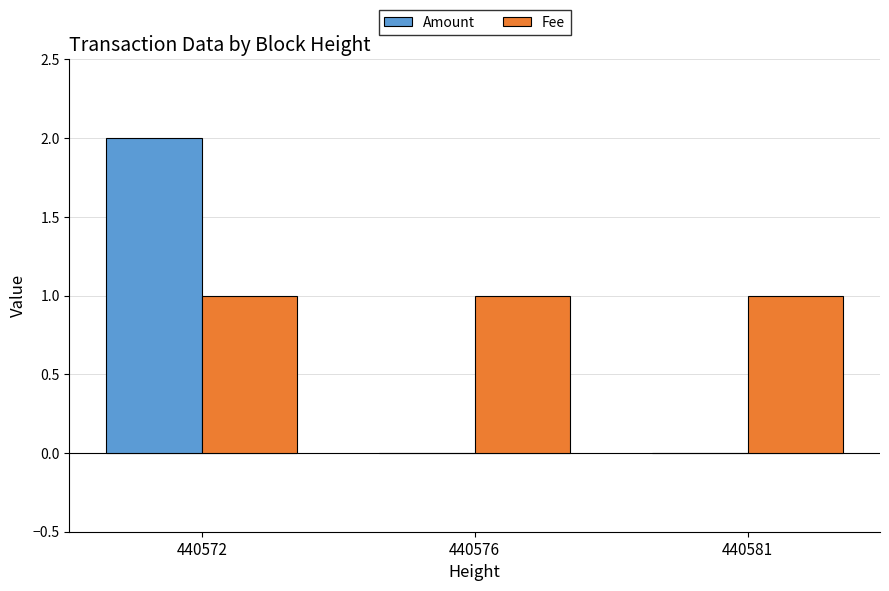

True or false: Fee has a value of 1 at 440576.

True